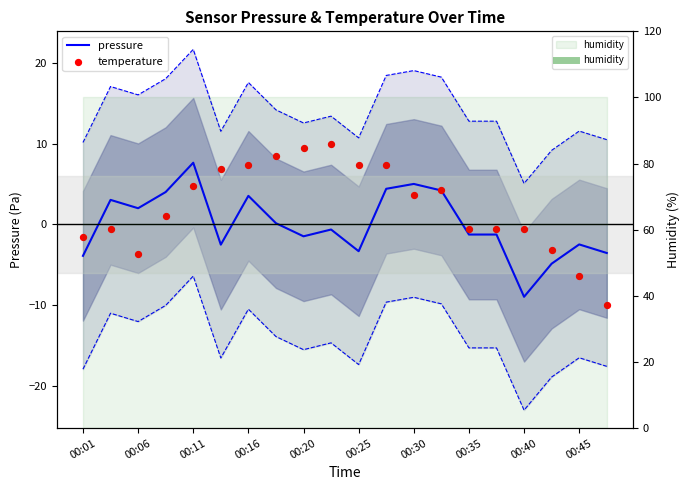

Which series reaches the maximum Y coordinate?

temperature